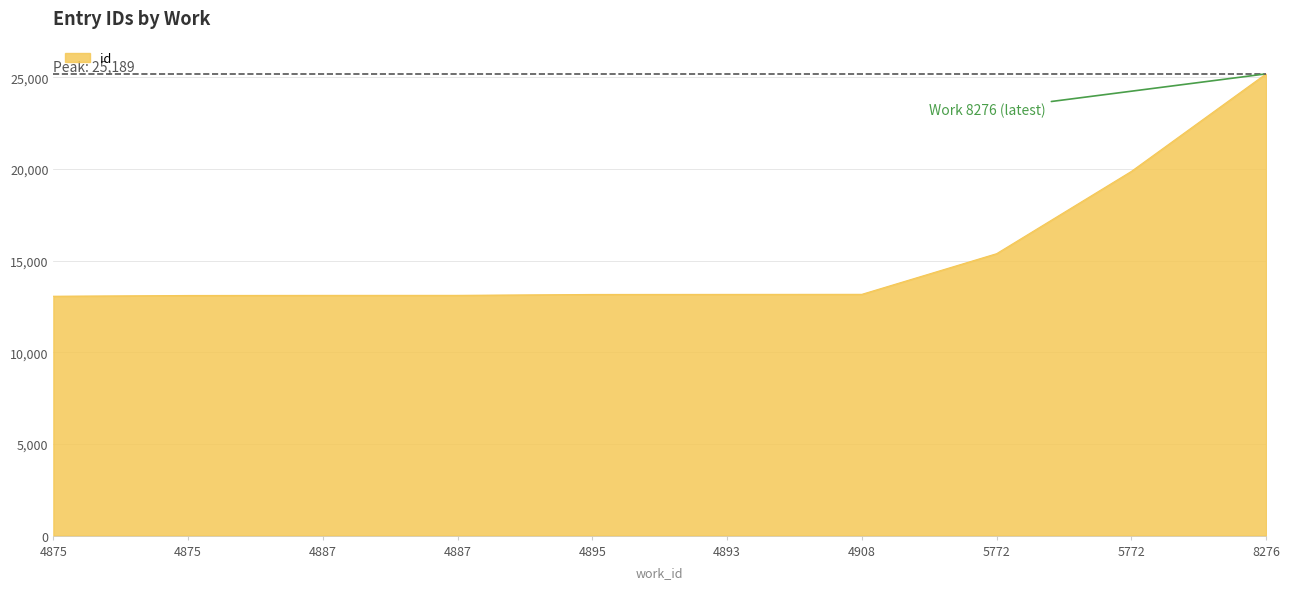

How many lines are shown in the chart?

1